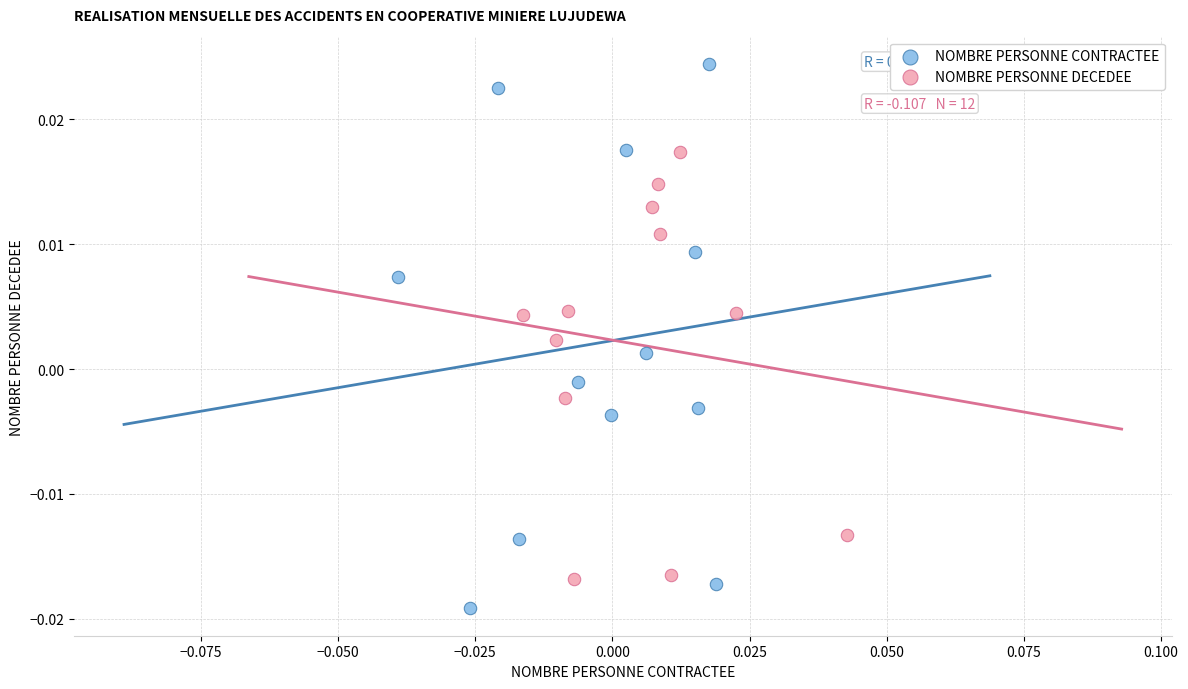

Which series contains the lowest Y value?

NOMBRE PERSONNE CONTRACTEE